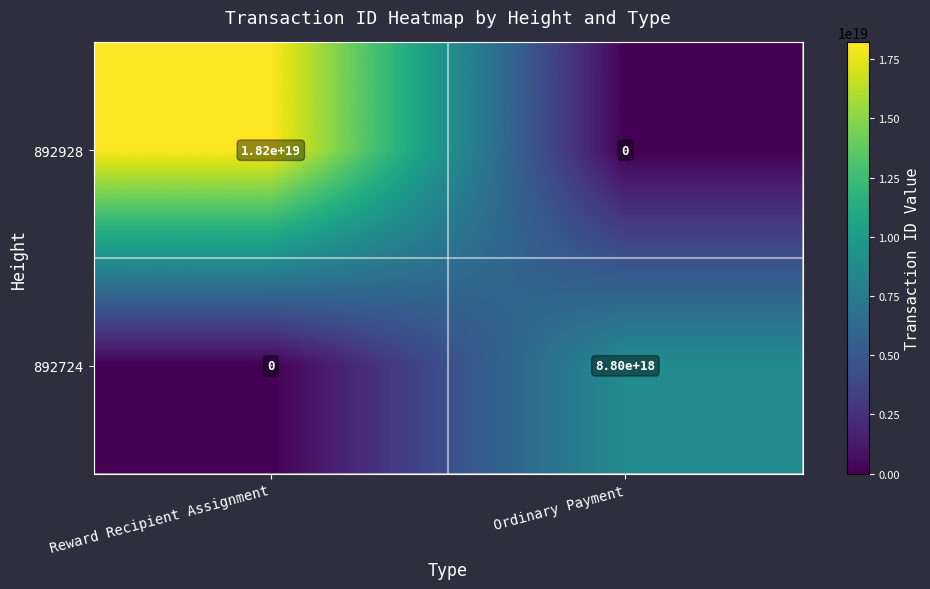

Which label corresponds to the largest value in the chart?

Reward Recipient Assignment